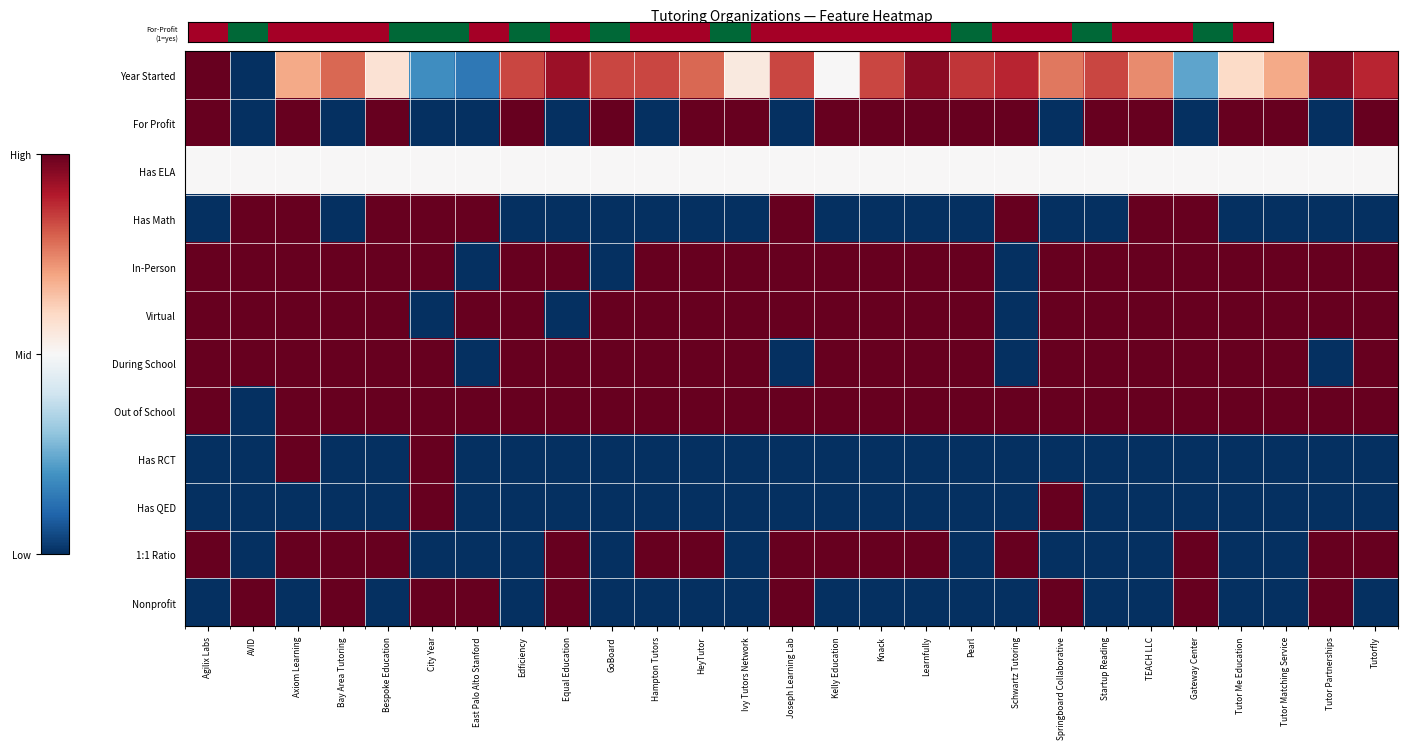

Which label corresponds to the largest value in the chart?

Agilix Labs